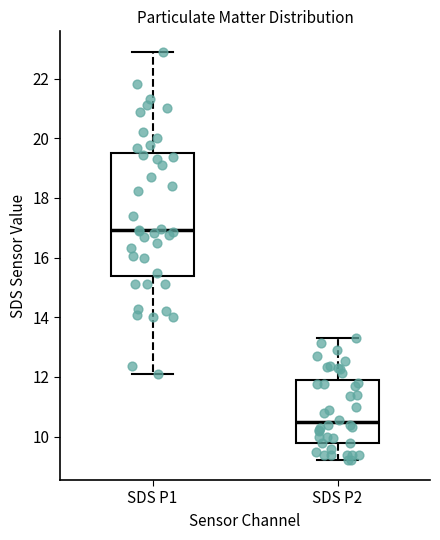

Reading left to right, transcribe this box plot: for each box, give where its median line is, the range the box spans, and where its two whiskers end, as read against the y-axis. The values are not printed on the chart, so give them approximately, as read against the axis.

SDS P1: median 17.0, box 15.4 to 19.4, whiskers 12.2 to 23.0
SDS P2: median 10.4, box 9.8 to 11.8, whiskers 9.2 to 13.4